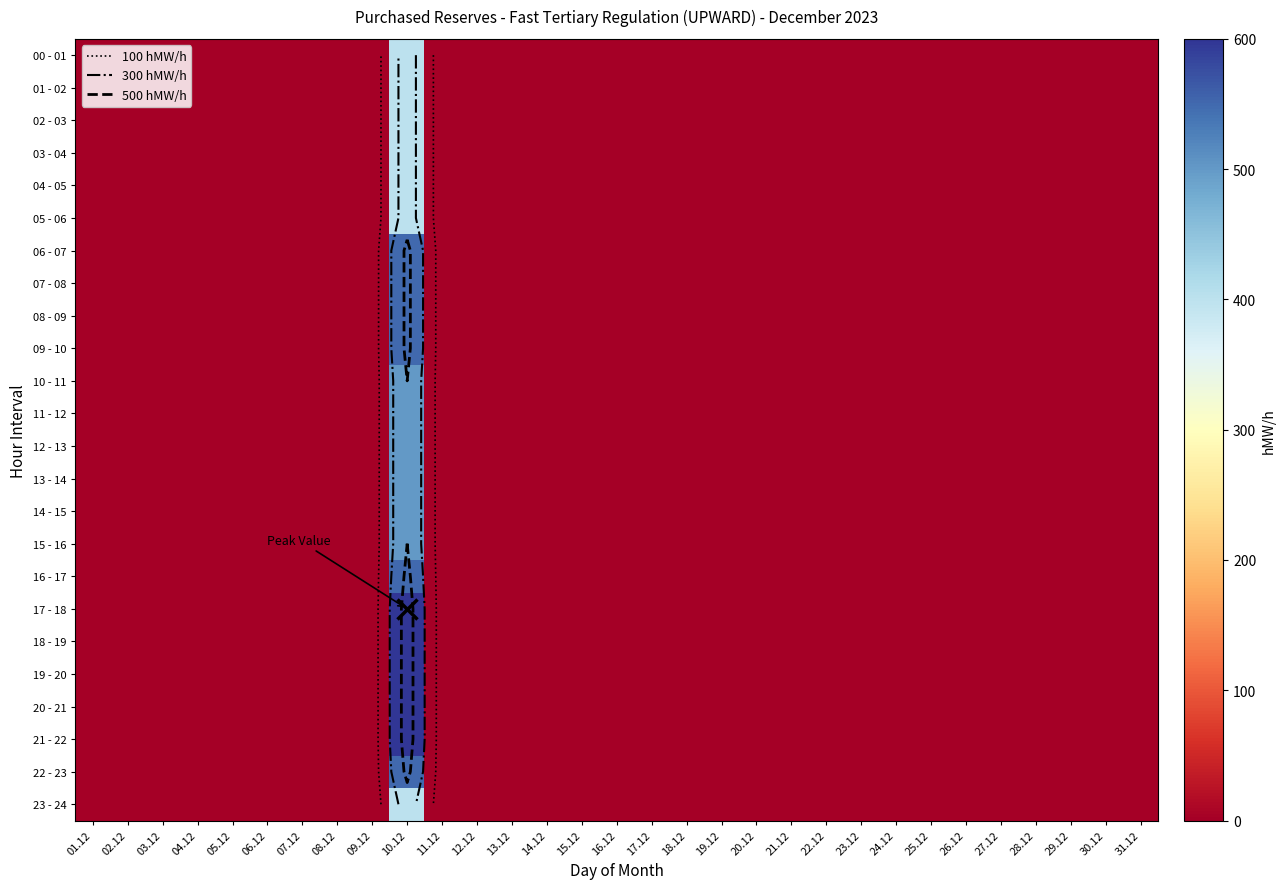

At how many categories does at least one series exceed 247?

1